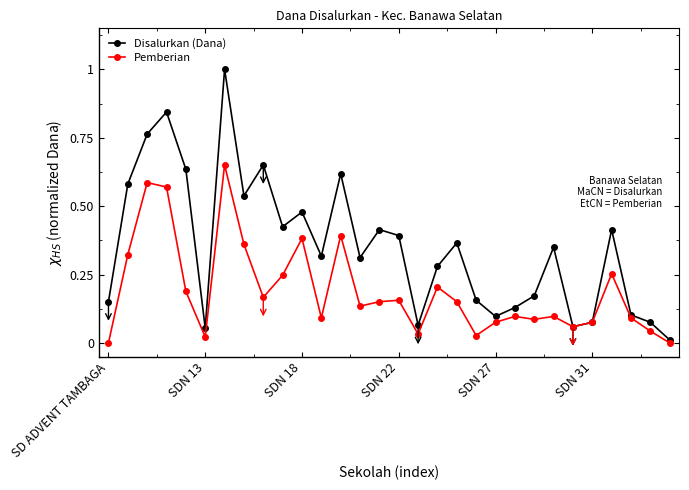

Which series has the widest spread of values?

Disalurkan (Dana)